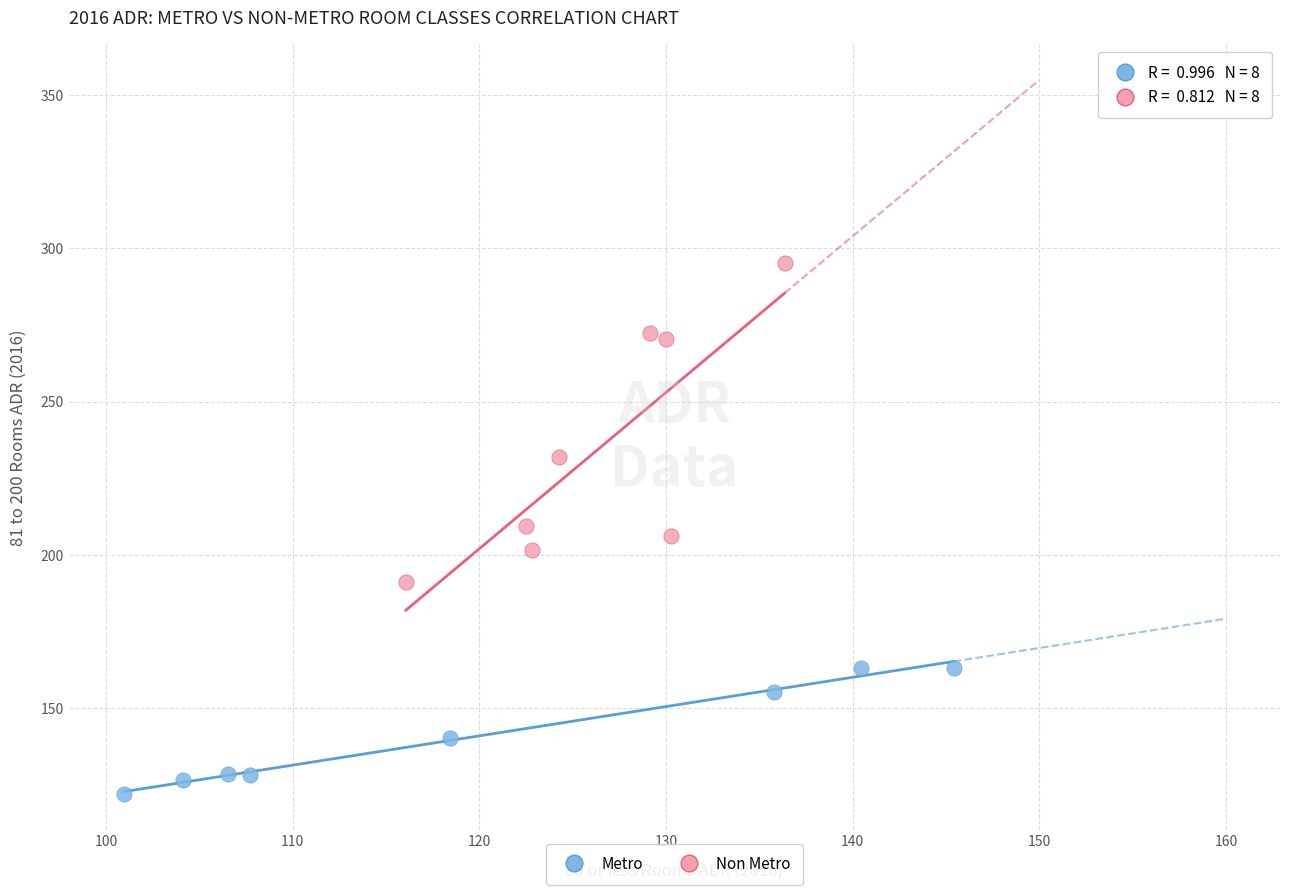

Which series contains the lowest Y value?

Metro